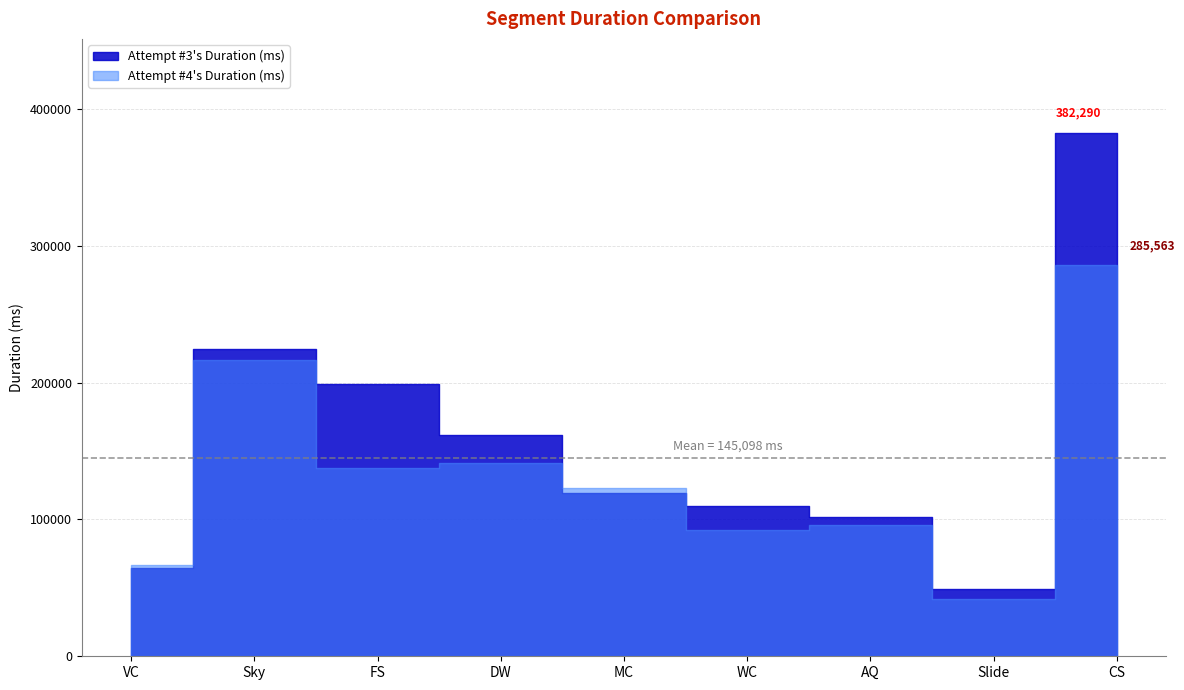

What is the maximum value shown in the chart?

382290